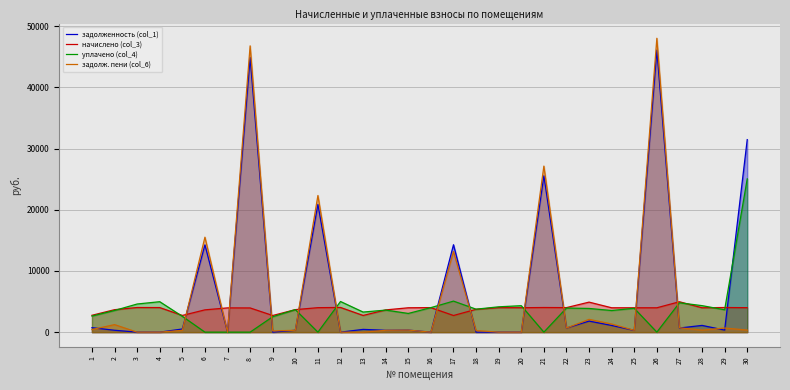

What is the sum of the начислено (col_3) values at 13 and 3?

6757.9